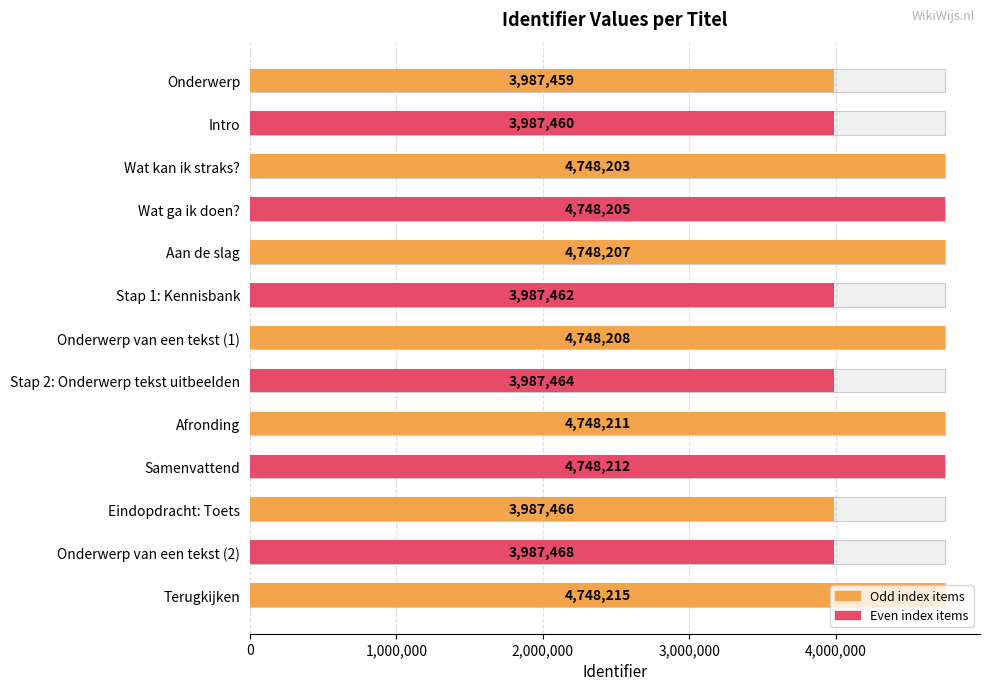

What is the value of the 5th bar from the left?

4748207